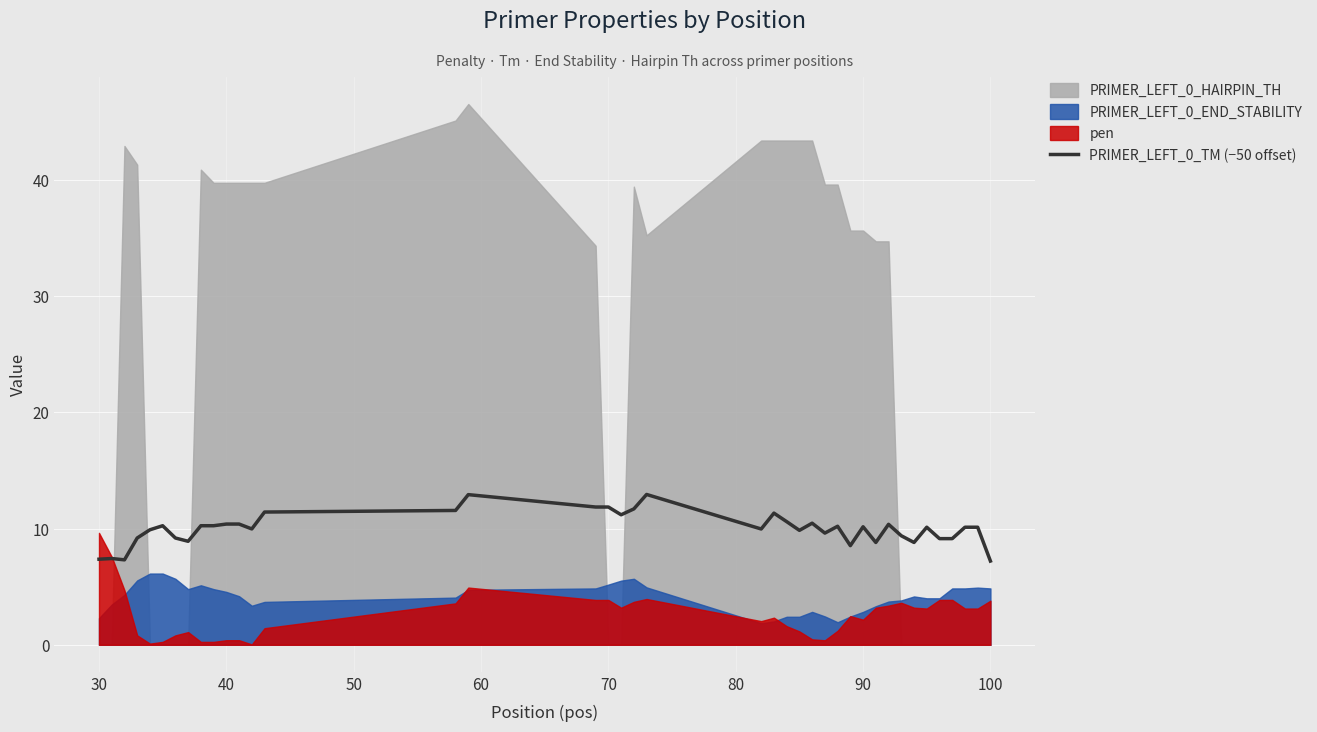

The value of PRIMER_LEFT_0_TM (−50 offset) at 30 is 10.7. True or false?

False